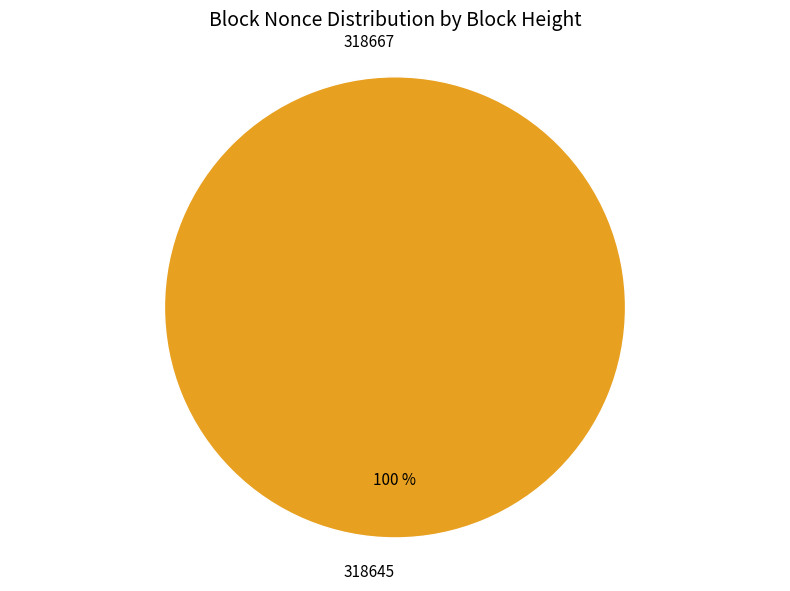

True or false: 318667 accounts for 0% of the total.

True